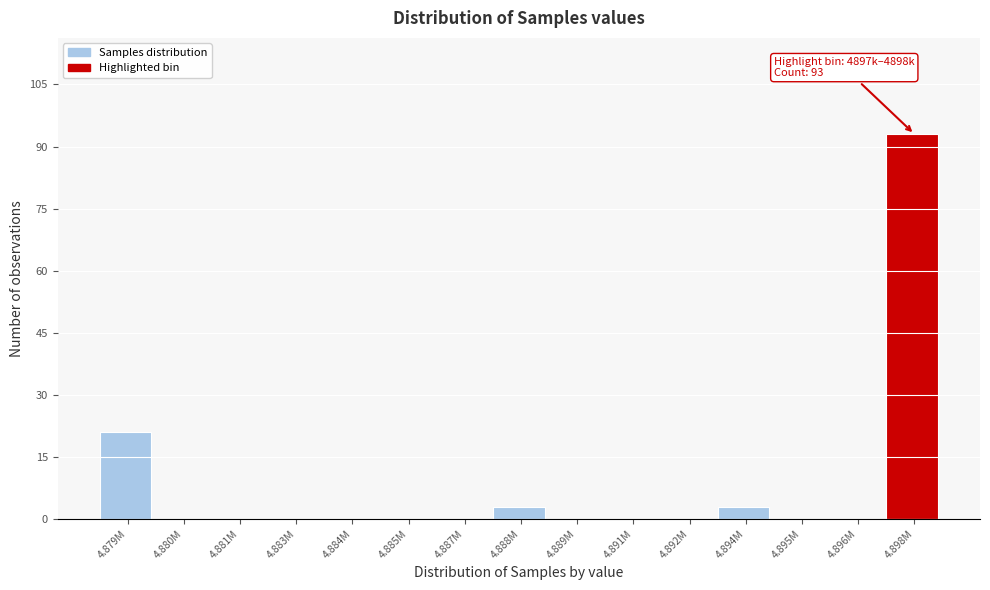

Reading left to right, extract all data points from this chart.

4.879M=21	4.880M=0	4.881M=0	4.883M=0	4.884M=0	4.885M=0	4.887M=0	4.888M=3	4.889M=0	4.891M=0	4.892M=0	4.894M=3	4.895M=0	4.896M=0	4.898M=93